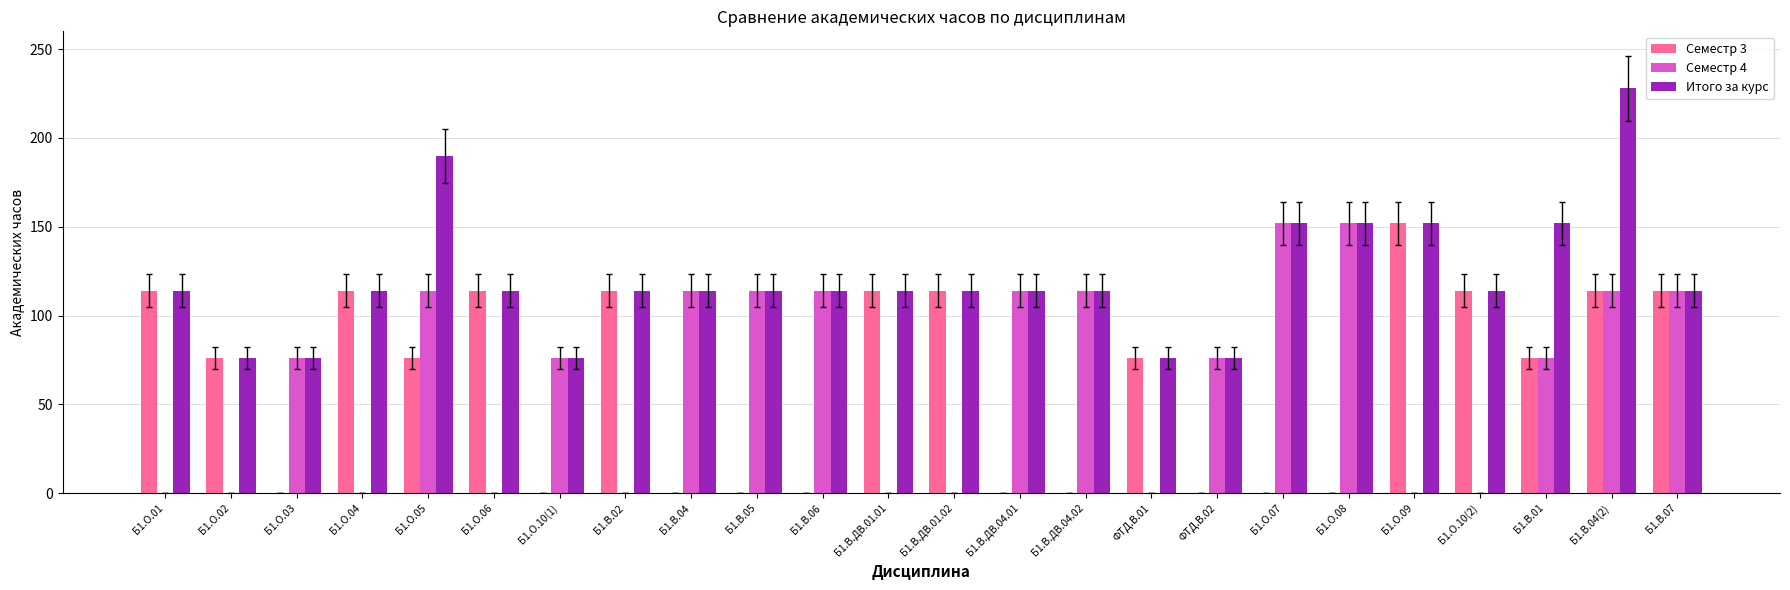

Reading left to right, what are all the values shown in this chart?

Семестр 3: Б1.О.01=114	Б1.О.02=76	Б1.О.03=0	Б1.О.04=114	Б1.О.05=76	Б1.О.06=114	Б1.О.10(1)=0	Б1.В.02=114	Б1.В.04=0	Б1.В.05=0	Б1.В.06=0	Б1.В.ДВ.01.01=114	Б1.В.ДВ.01.02=114	Б1.В.ДВ.04.01=0	Б1.В.ДВ.04.02=0	ФТД.В.01=76	ФТД.В.02=0	Б1.О.07=0	Б1.О.08=0	Б1.О.09=152	Б1.О.10(2)=114	Б1.В.01=76	Б1.В.04(2)=114	Б1.В.07=114
Семестр 4: Б1.О.01=0	Б1.О.02=0	Б1.О.03=76	Б1.О.04=0	Б1.О.05=114	Б1.О.06=0	Б1.О.10(1)=76	Б1.В.02=0	Б1.В.04=114	Б1.В.05=114	Б1.В.06=114	Б1.В.ДВ.01.01=0	Б1.В.ДВ.01.02=0	Б1.В.ДВ.04.01=114	Б1.В.ДВ.04.02=114	ФТД.В.01=0	ФТД.В.02=76	Б1.О.07=152	Б1.О.08=152	Б1.О.09=0	Б1.О.10(2)=0	Б1.В.01=76	Б1.В.04(2)=114	Б1.В.07=114
Итого за курс: Б1.О.01=114	Б1.О.02=76	Б1.О.03=76	Б1.О.04=114	Б1.О.05=190	Б1.О.06=114	Б1.О.10(1)=76	Б1.В.02=114	Б1.В.04=114	Б1.В.05=114	Б1.В.06=114	Б1.В.ДВ.01.01=114	Б1.В.ДВ.01.02=114	Б1.В.ДВ.04.01=114	Б1.В.ДВ.04.02=114	ФТД.В.01=76	ФТД.В.02=76	Б1.О.07=152	Б1.О.08=152	Б1.О.09=152	Б1.О.10(2)=114	Б1.В.01=152	Б1.В.04(2)=228	Б1.В.07=114